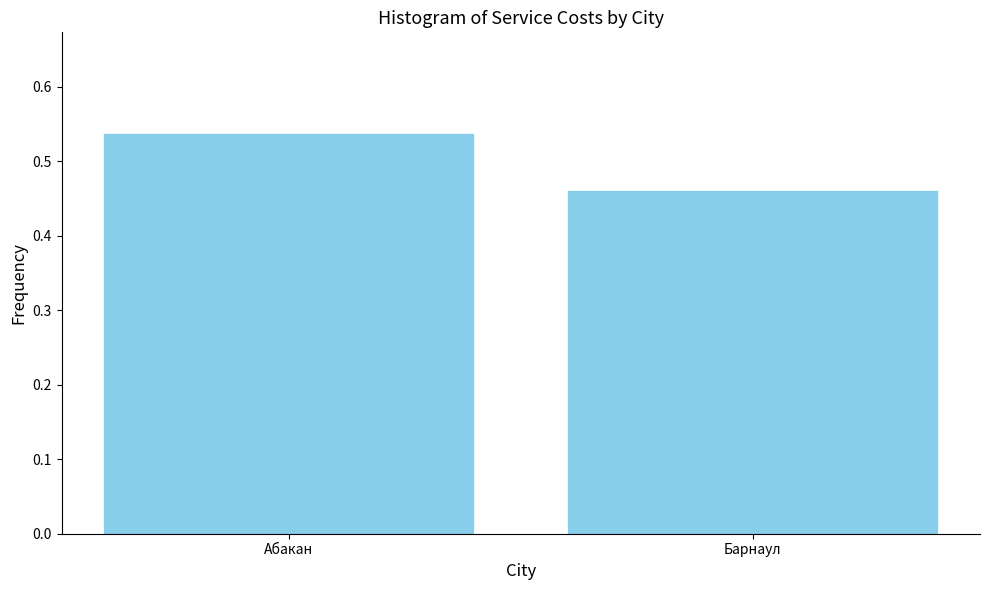

At which label is the value closest to 0?

Барнаул